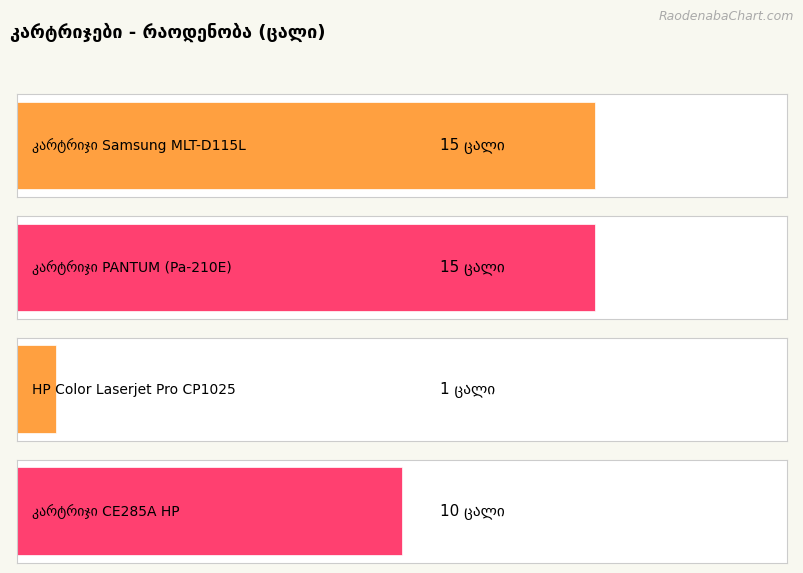

Does the chart contain any negative values?

No